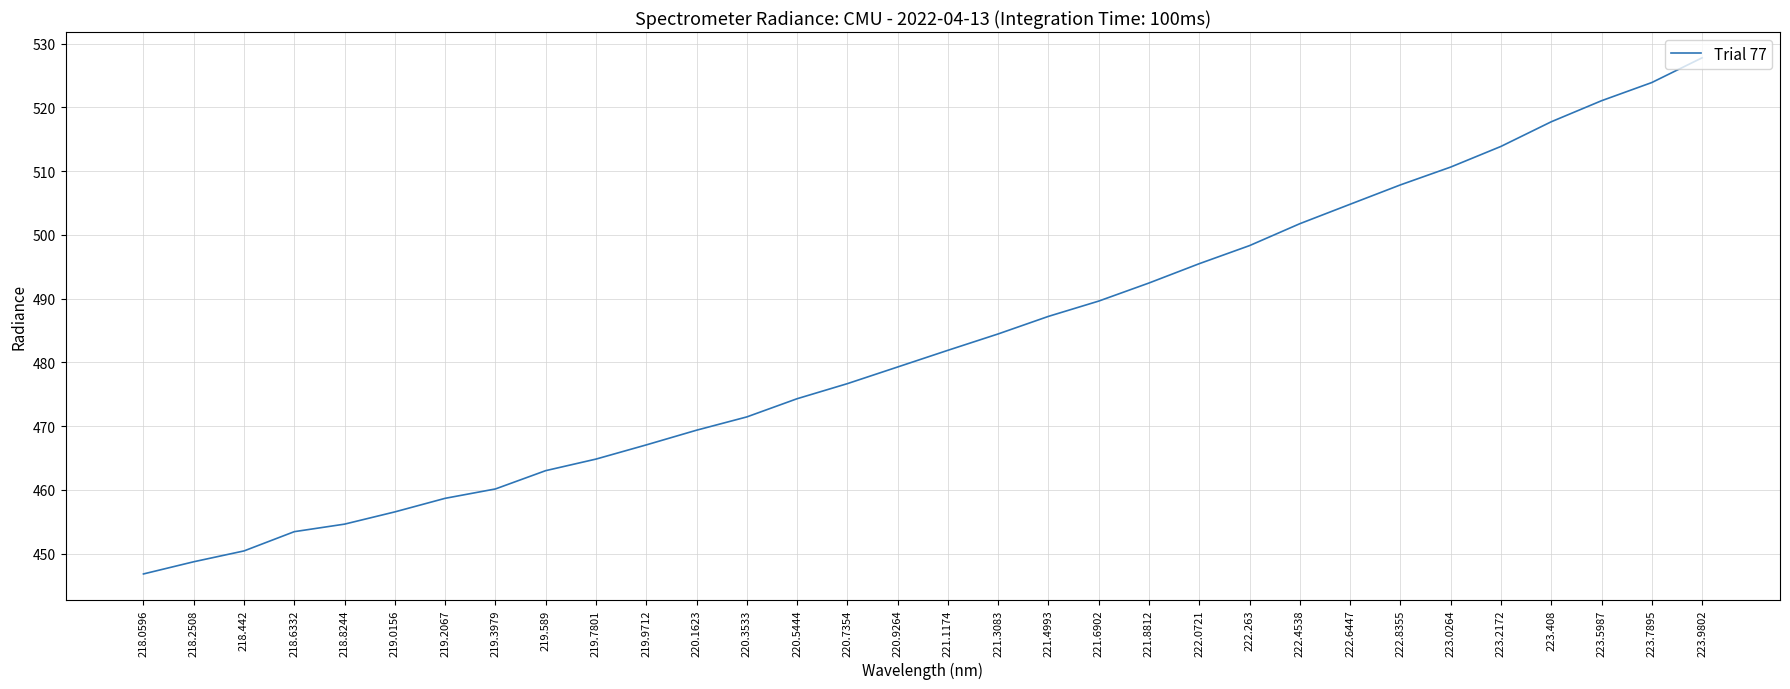

How many distinct data groups are displayed?

1